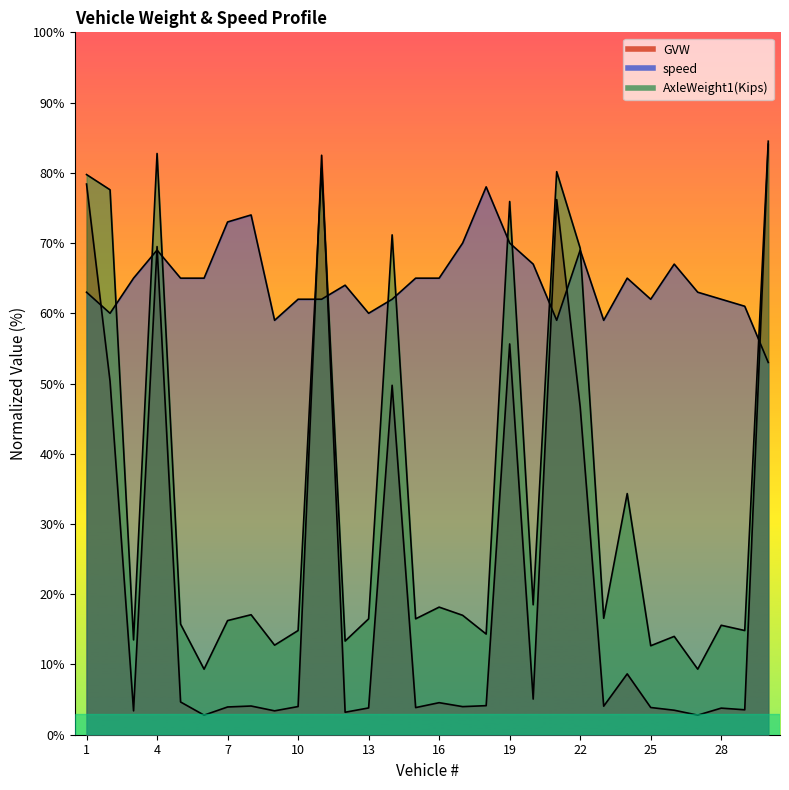

What is the spread (max minus min) of values at 28?

58.2